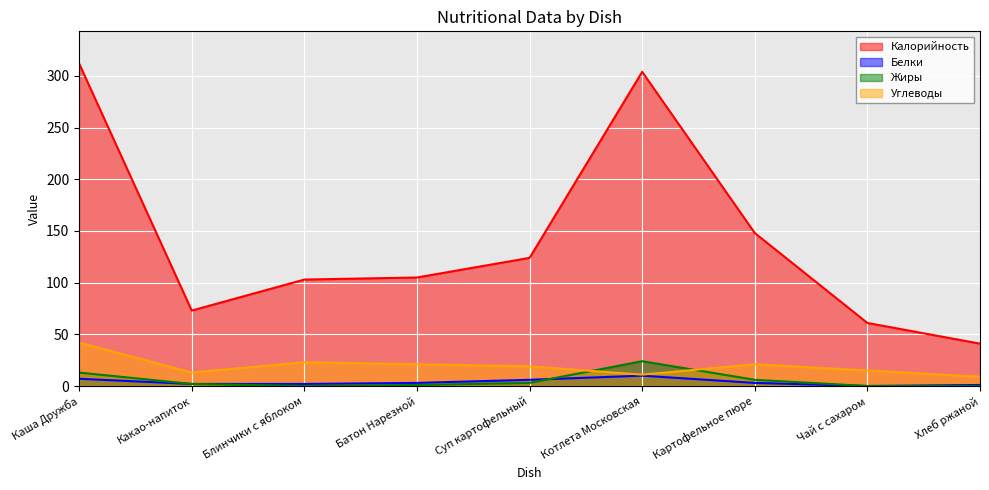

What is the sum of the Калорийность values at Чай с сахаром and Котлета Московская?

365